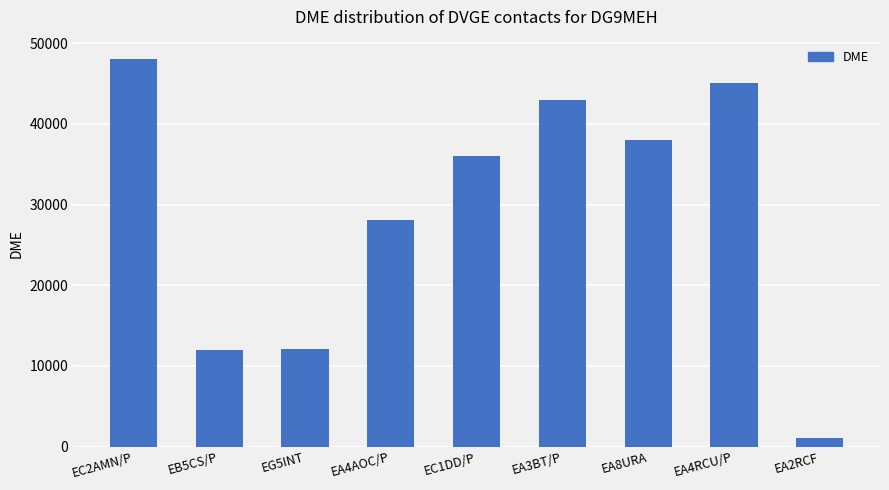

At which category does the chart reach its minimum across all series?

EA2RCF